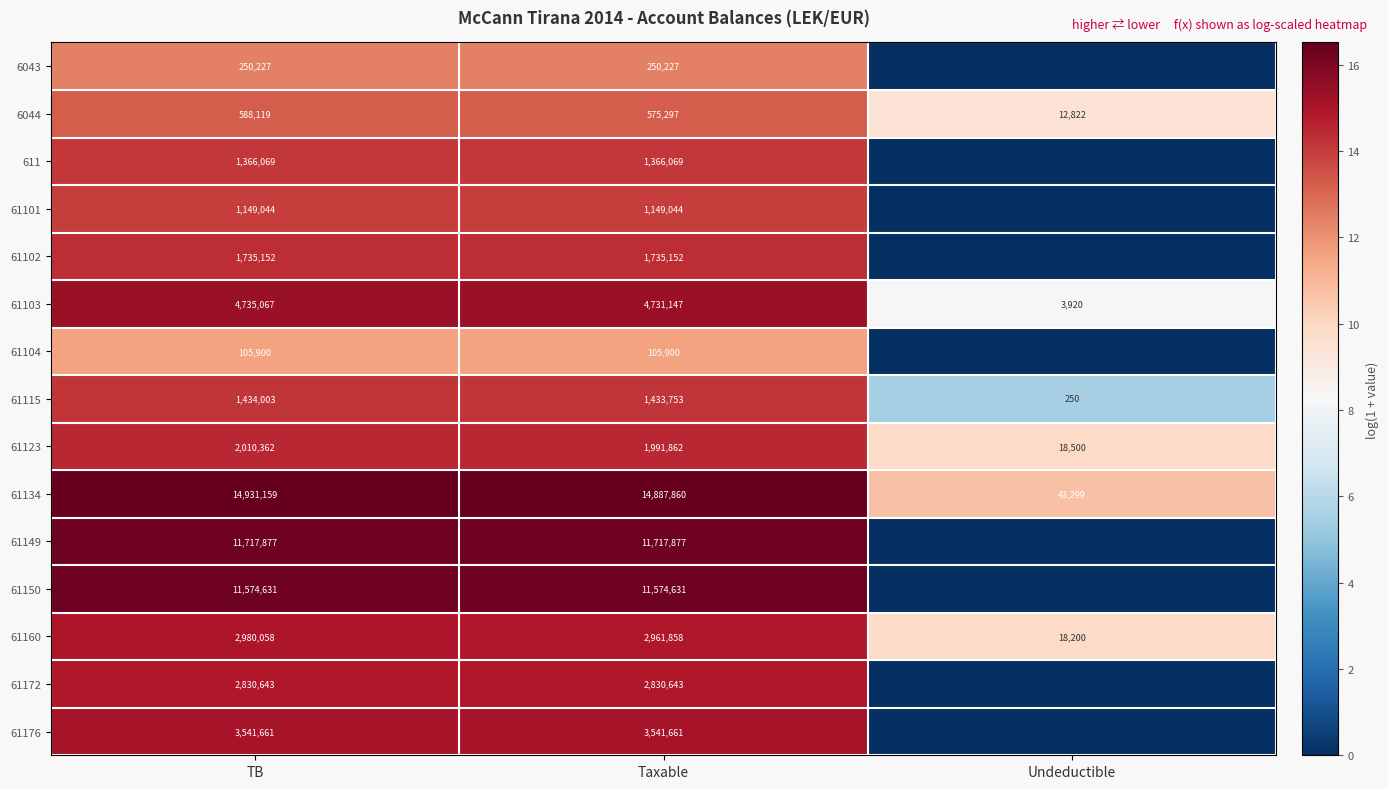

At how many categories does at least one series exceed 16?

2